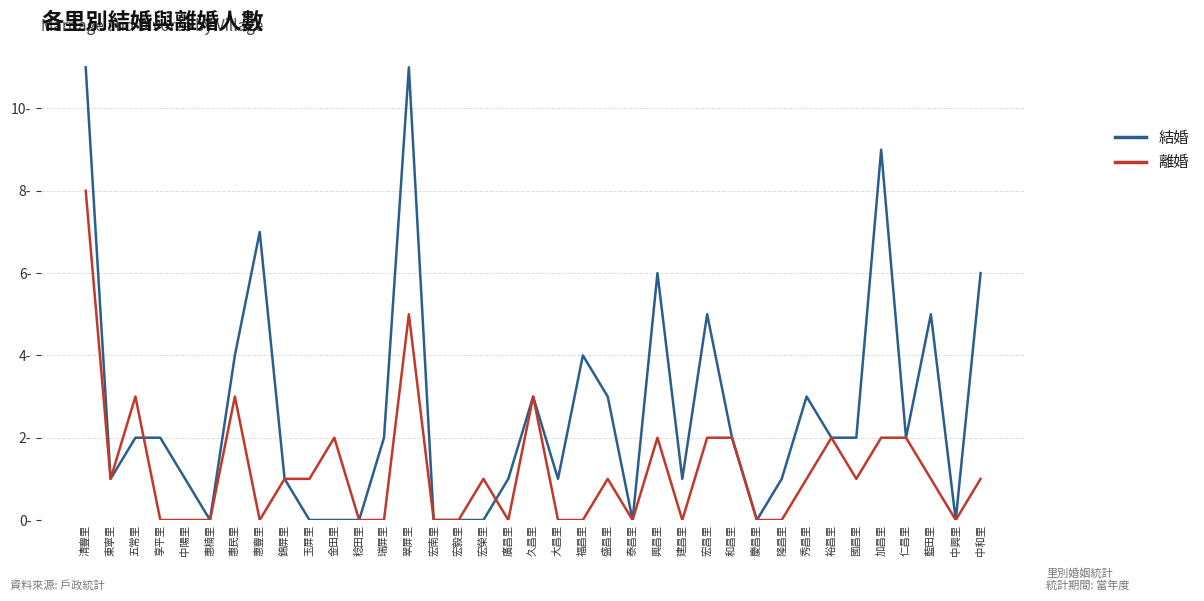

Which has a higher value, 中興里 or 泰昌里?

中興里